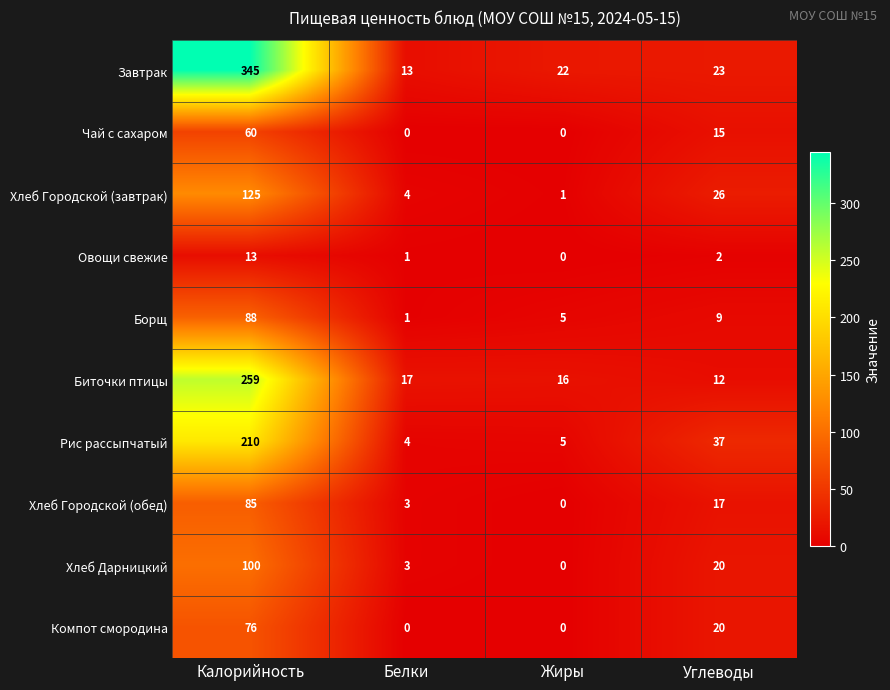

What is the total value across all series at Углеводы?

181